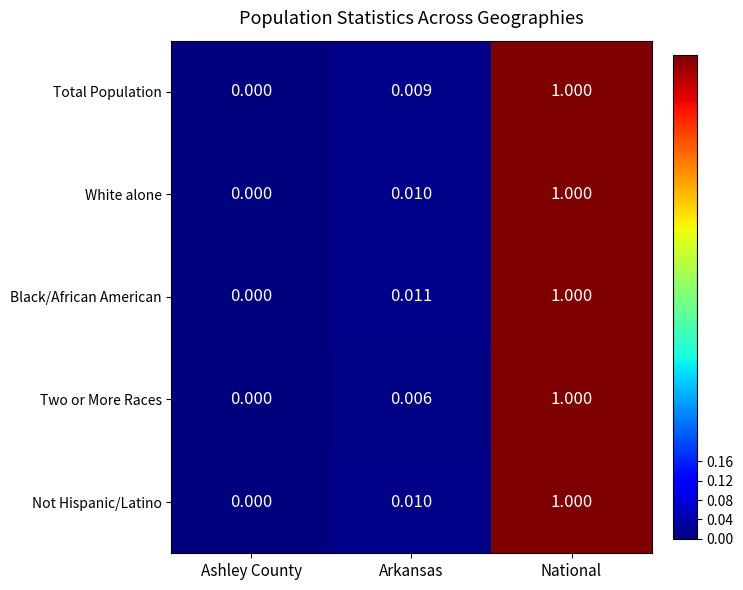

Which series changed the most between Arkansas and National?

Two or More Races